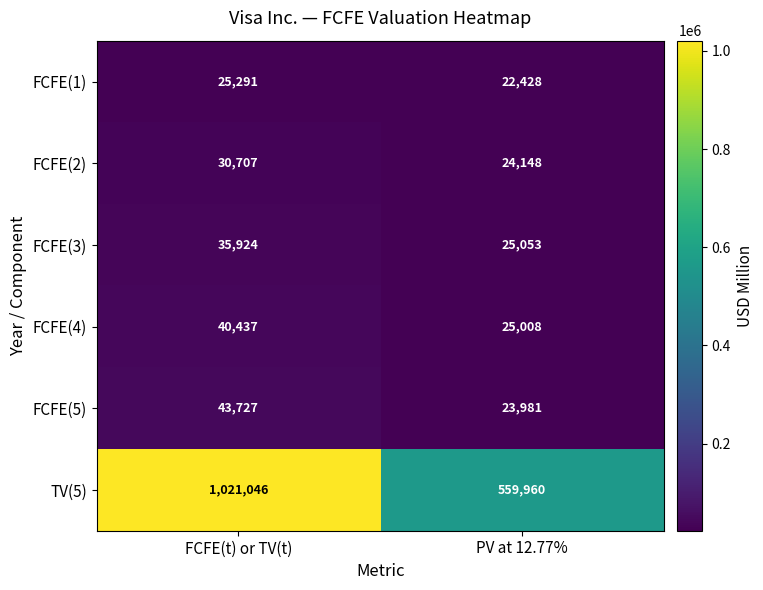

At how many categories does at least one series exceed 122206?

2